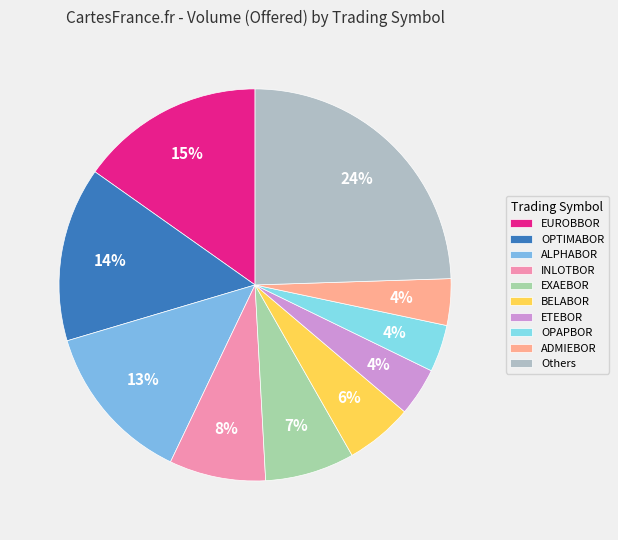

How many slices are in this pie chart?

10